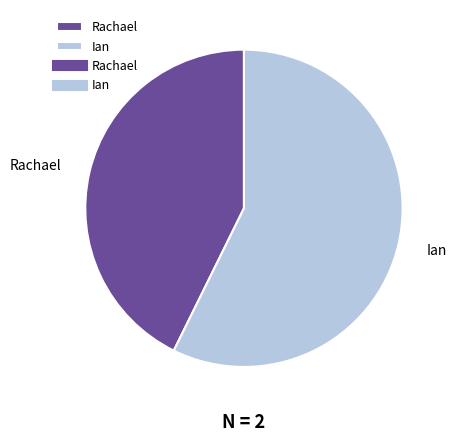

Which slice is the smallest?

Rachael